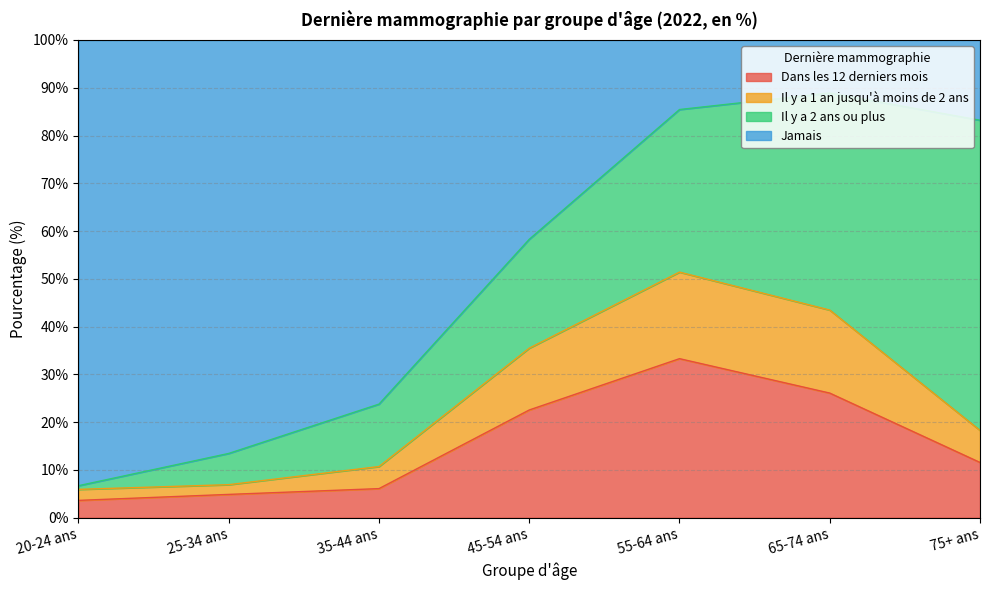

At which label does Dans les 12 derniers mois reach its peak?

55-64 ans